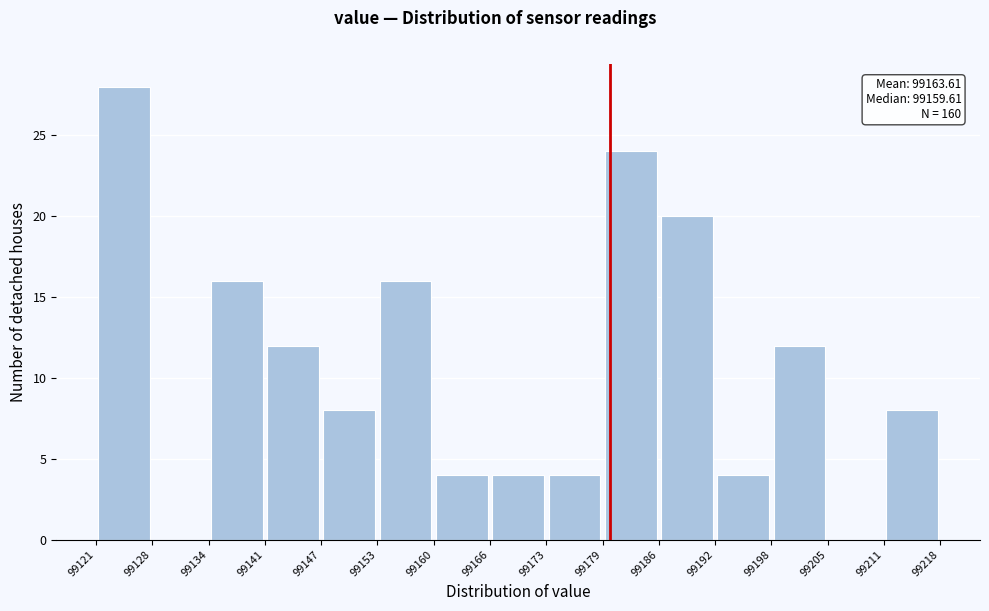

Over which range of the x-axis is the bar tallest?

99121 to 99128